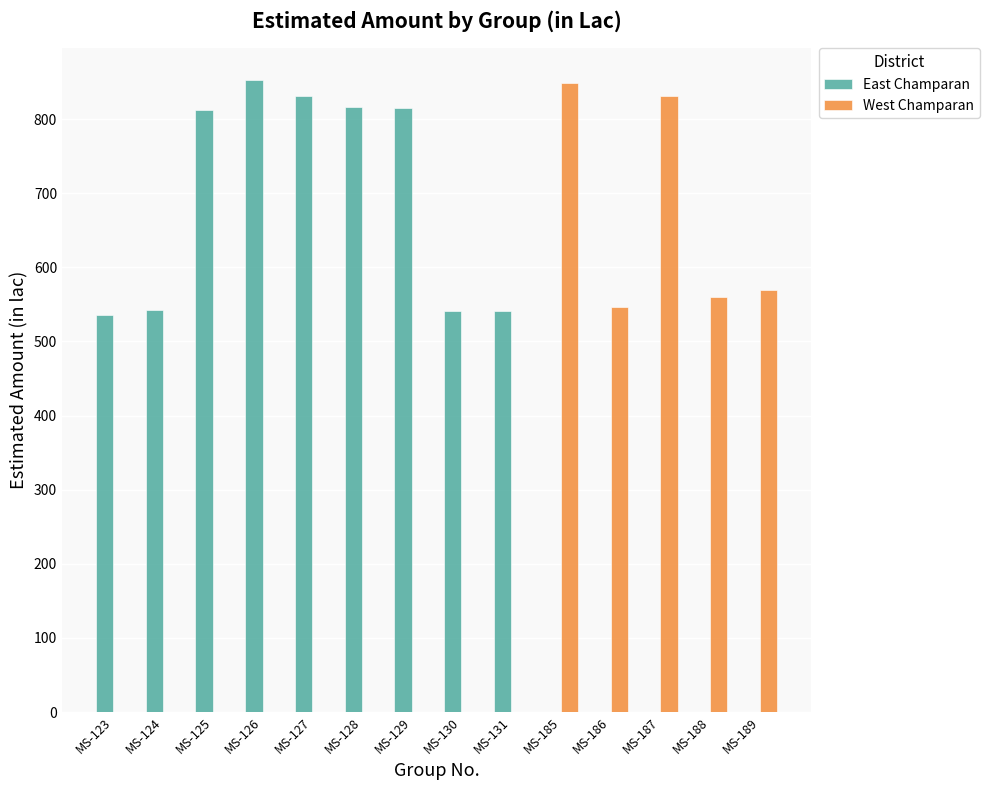

The West Champaran series shows 0.0 at MS-125. True or false?

True